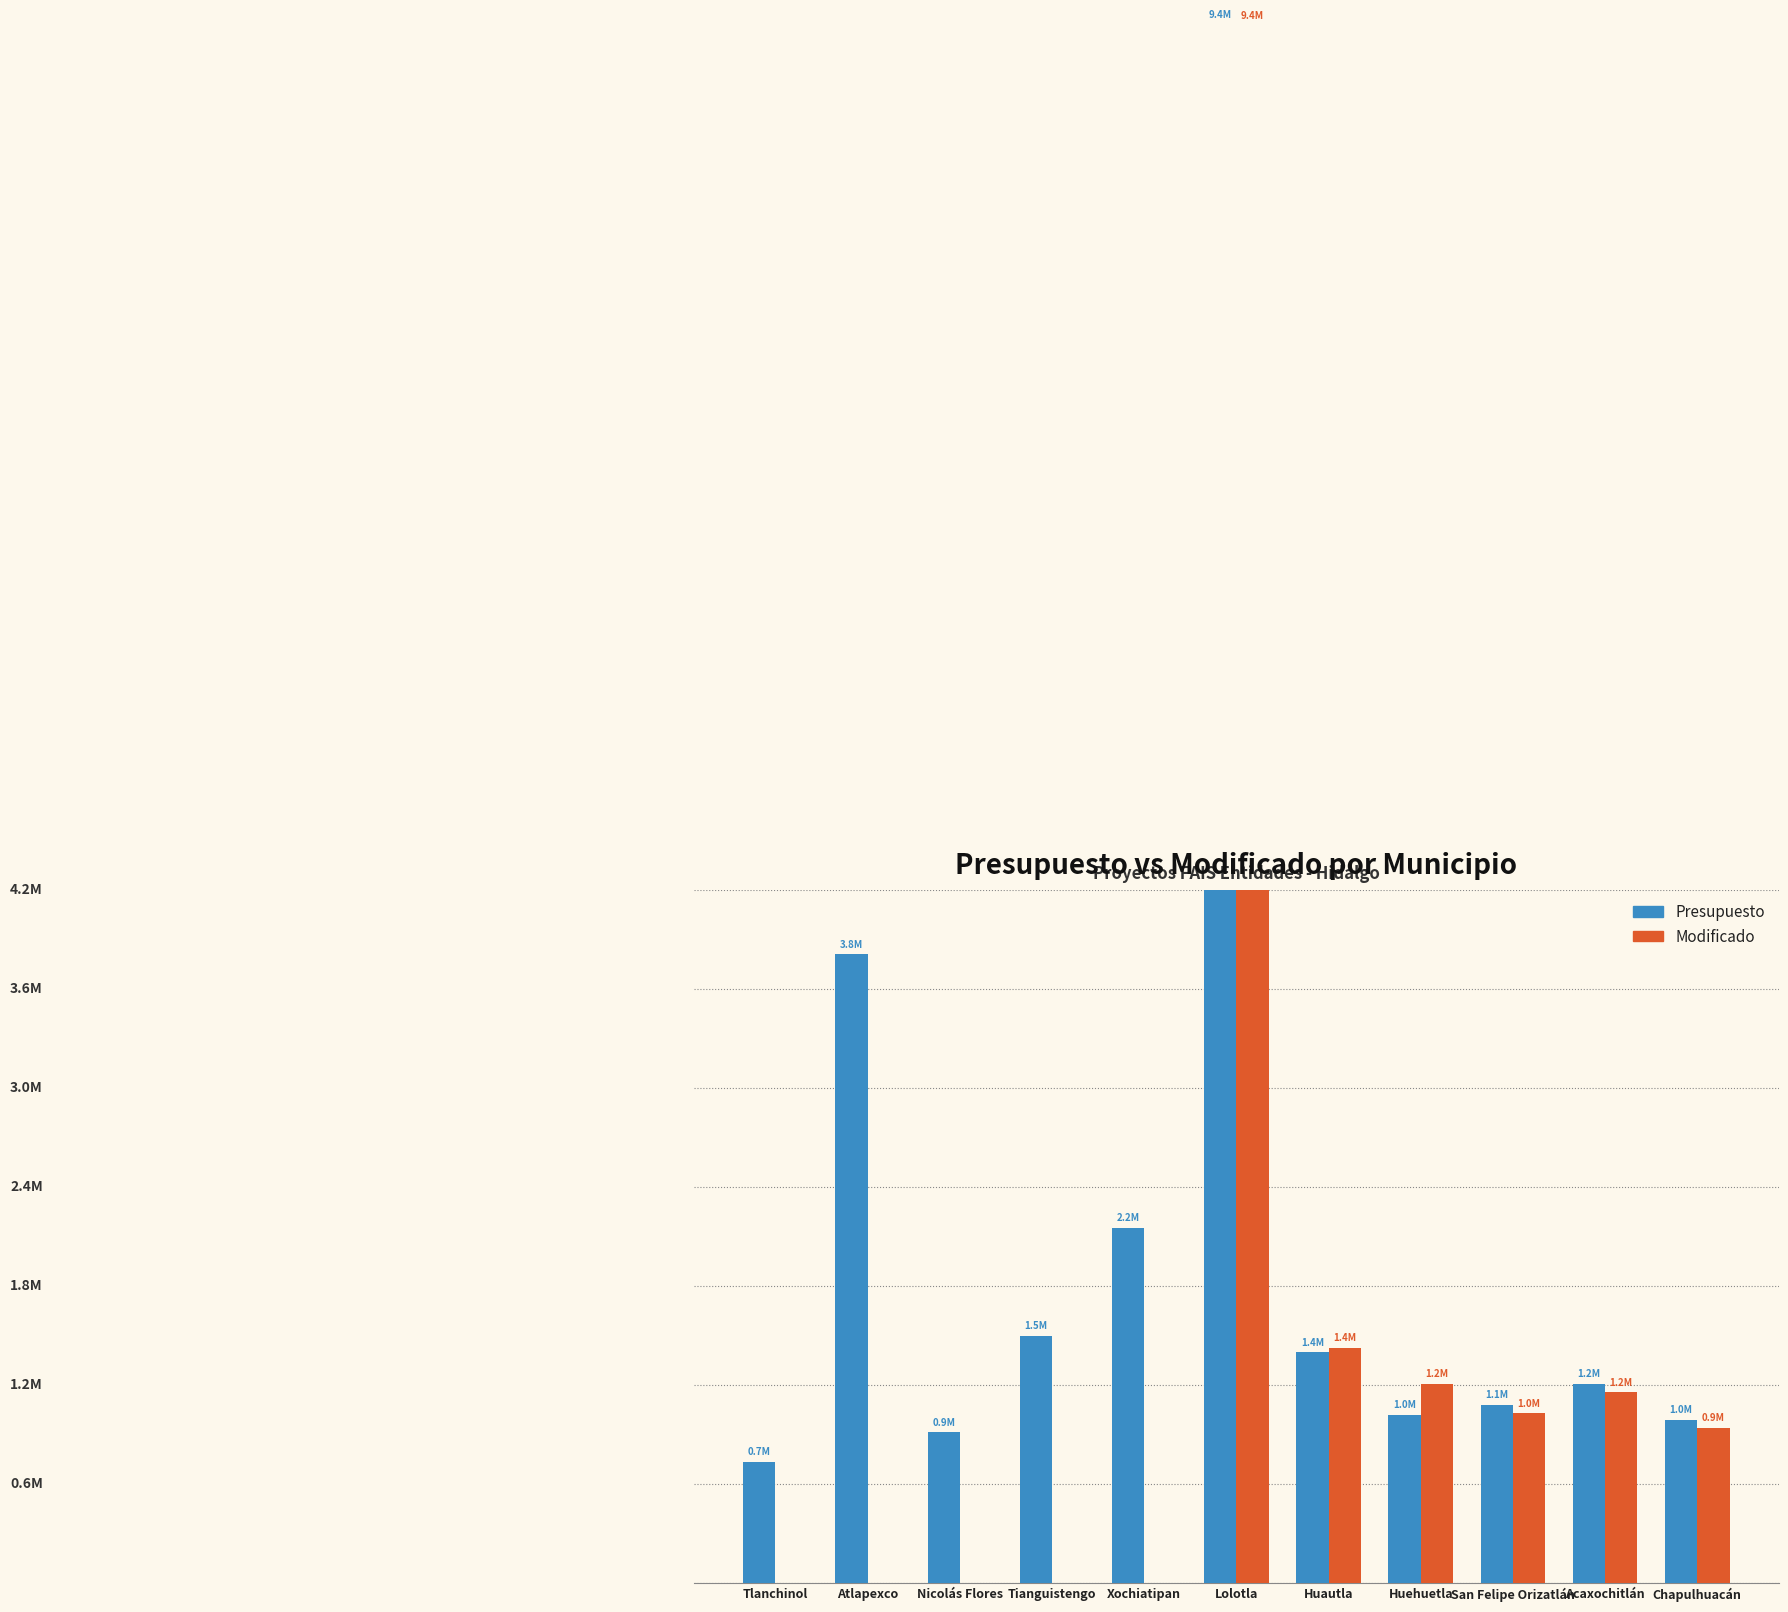

List the series in order of their overall mean, highest first.

Presupuesto, Modificado